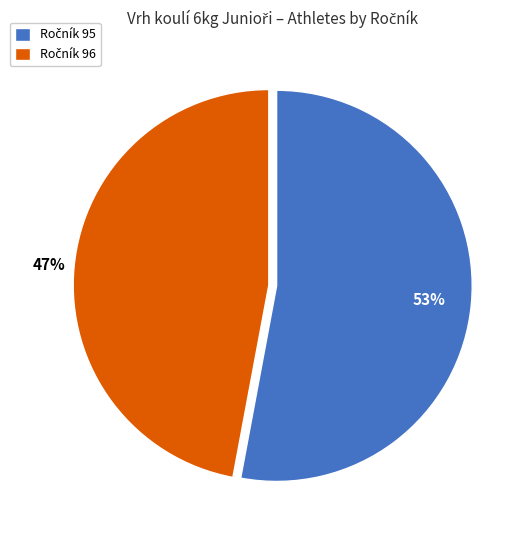

To the nearest percent, what is the average slice percentage?

50%